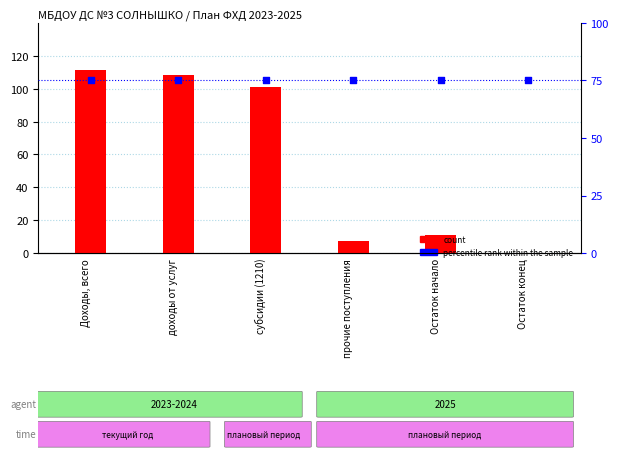

Which series has the widest spread of Y values?

count (2023)